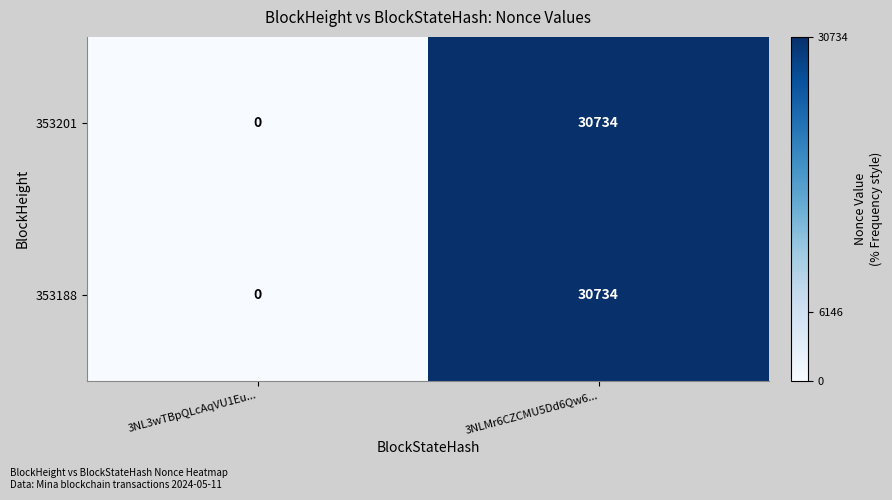

Reading left to right, what are all the values shown in this chart?

353201: 0	30734
353188: 0	30734